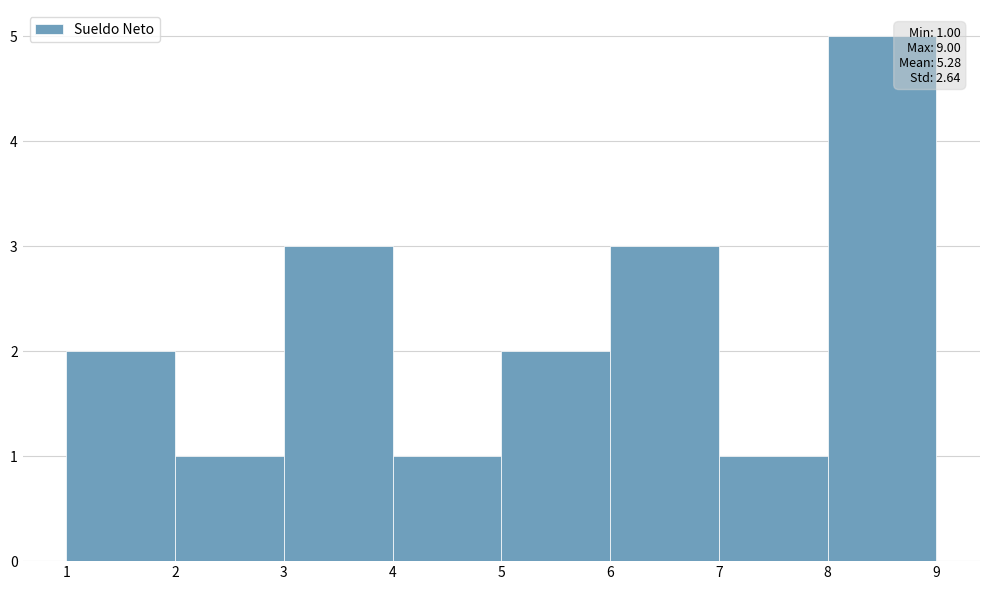

Over which range of the x-axis is the bar tallest?

8 to 9